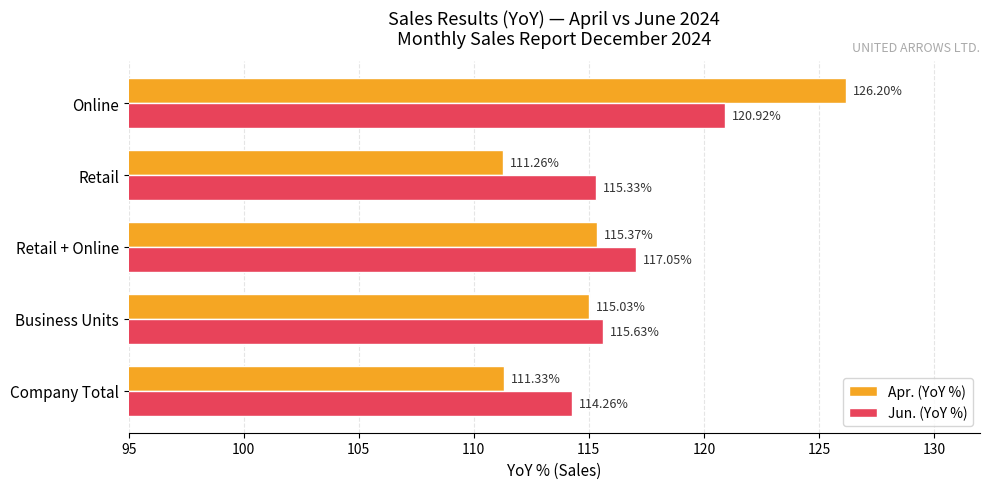

What is the difference between the maximum and minimum values in the Jun. (YoY %) series?

6.7